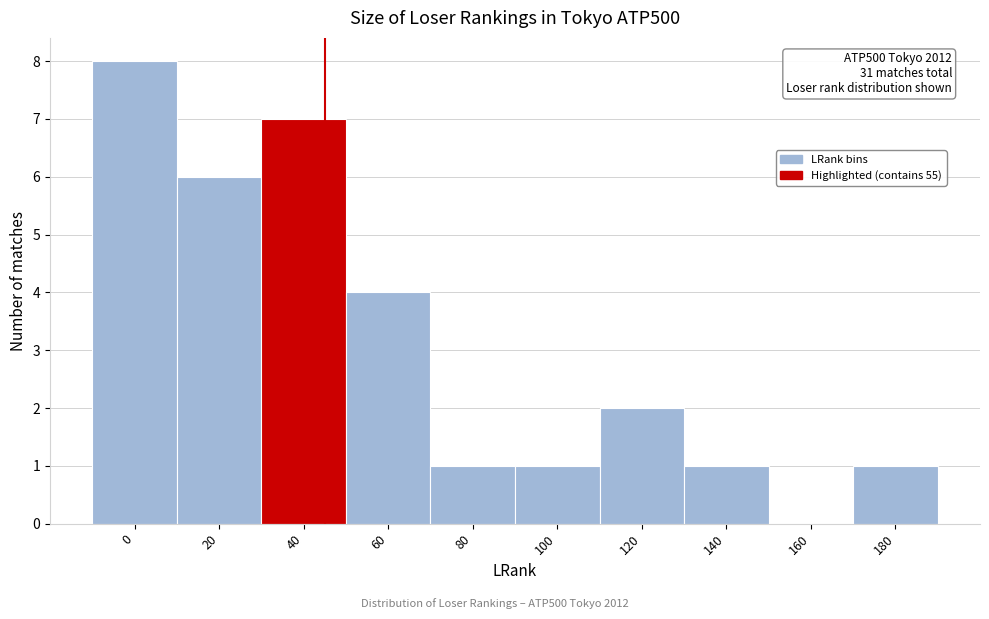

Reading left to right, transcribe all the data shown in this chart.

0=8	20=6	40=7	60=4	80=1	100=1	120=2	140=1	160=0	180=1